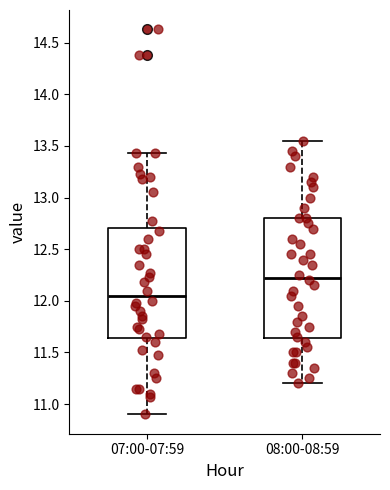

Where does the lower whisker of the box for 08:00-08:59 end on the y-axis? The values are not printed on the chart, so give them approximately, as read against the axis.

11.20